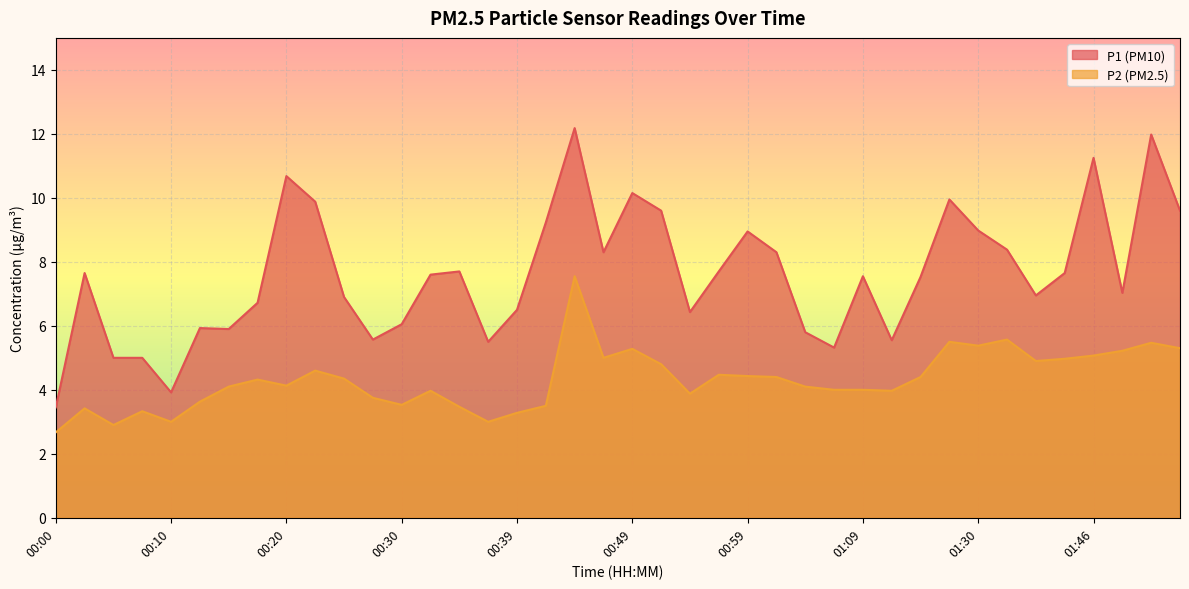

What position from the left is 00:47?

20